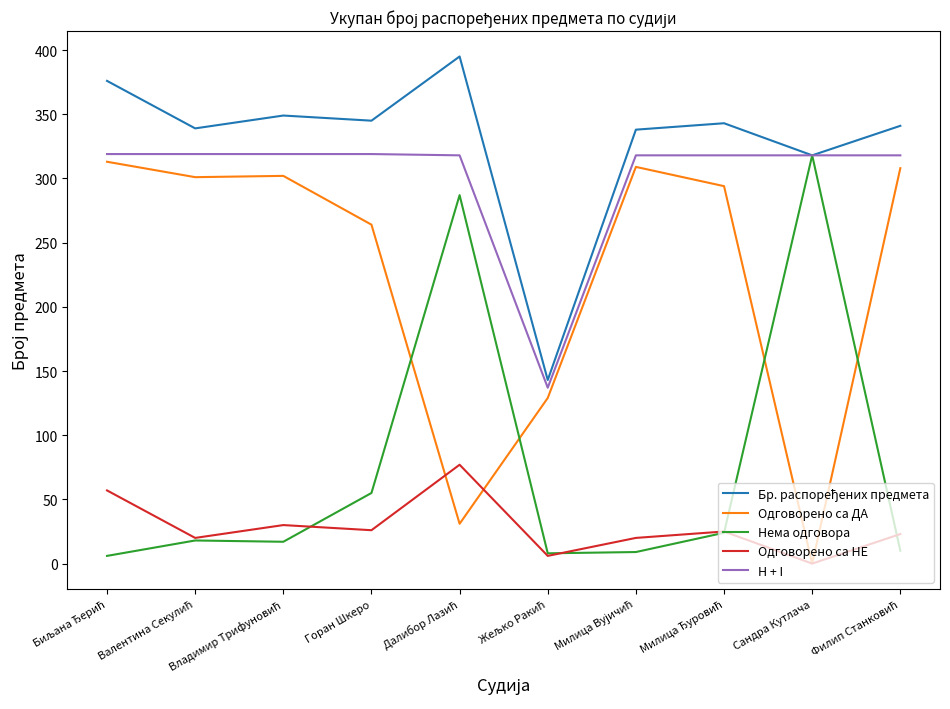

What is the difference between the highest and lowest values at Сандра Кутлача?

318